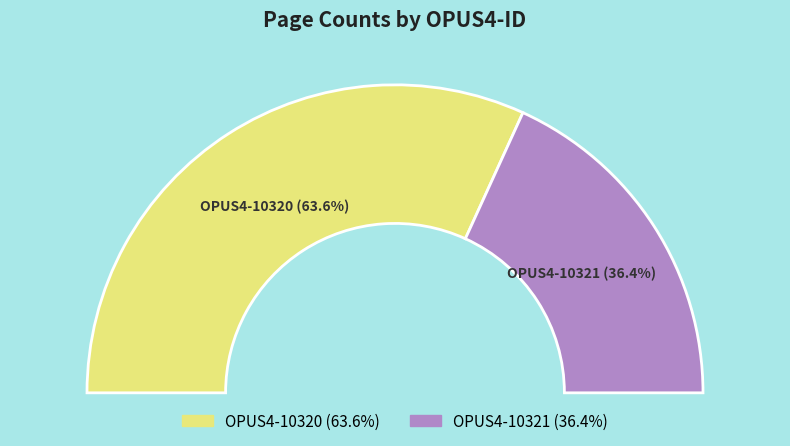

Does OPUS4-10320 account for over 50% of the chart?

Yes